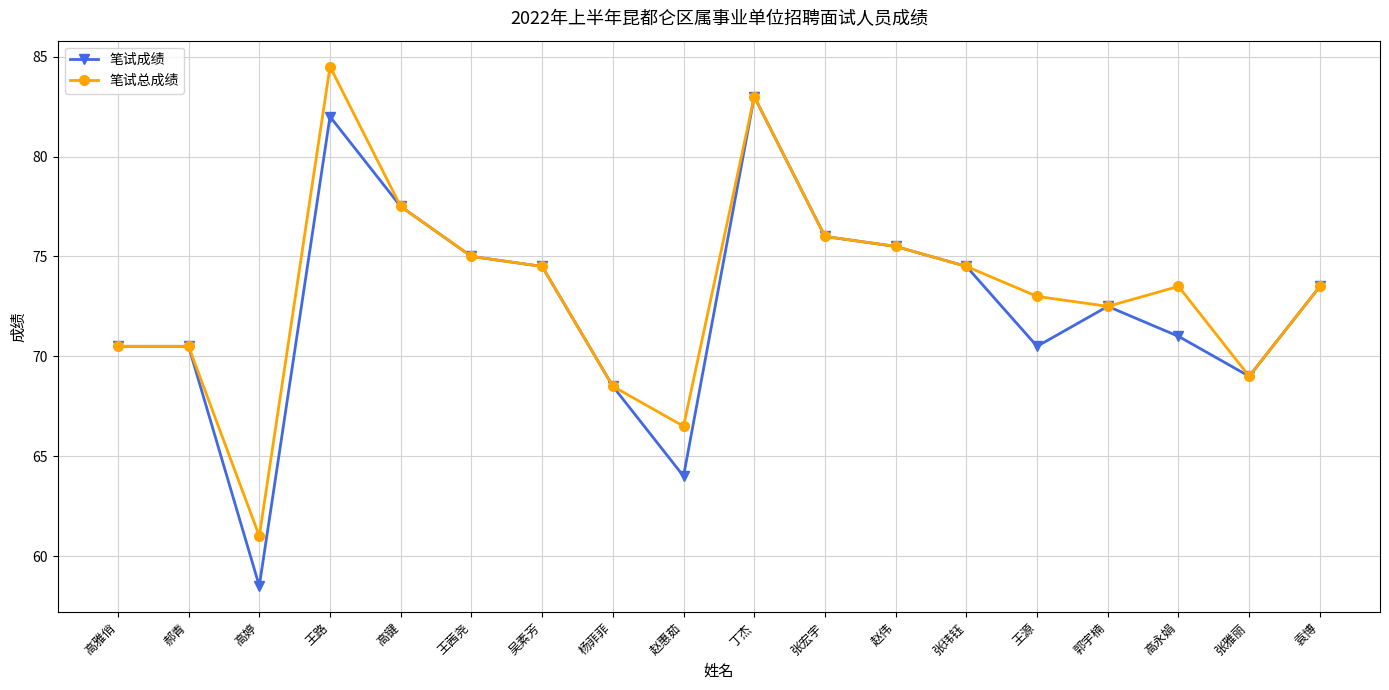

What is the difference between the second highest and second lowest values in the 笔试成绩 series?

18.0